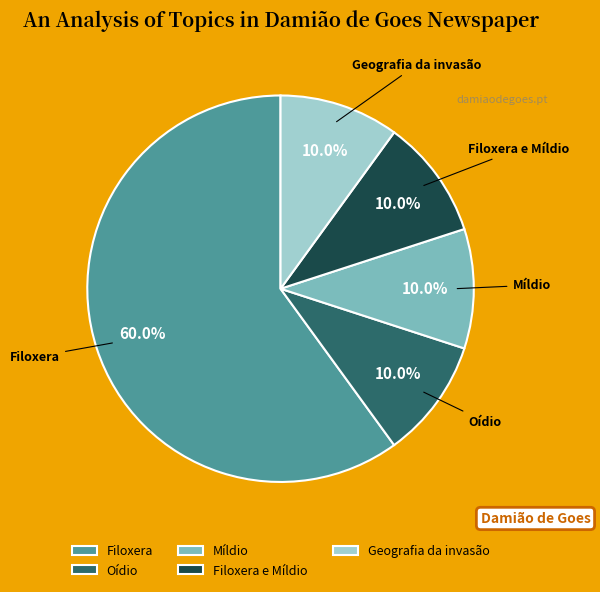

To the nearest percent, what is the combined percentage of Míldio and Geografia da invasão?

20%